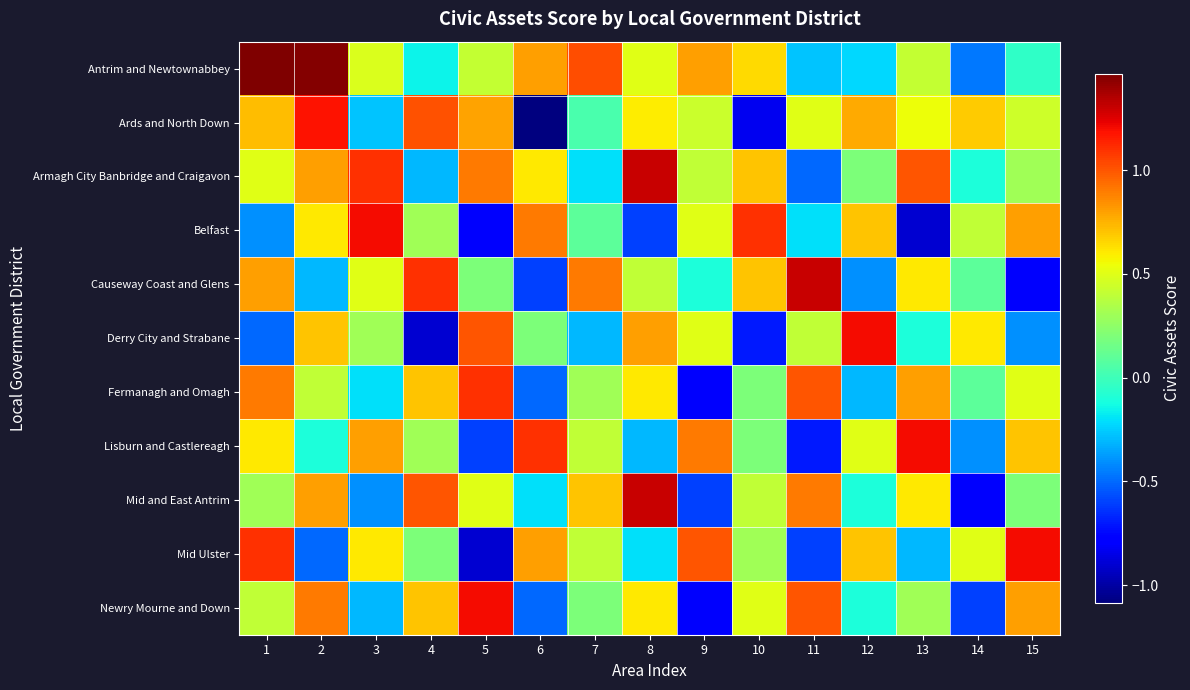

What is the minimum value shown in the chart?

-1.1